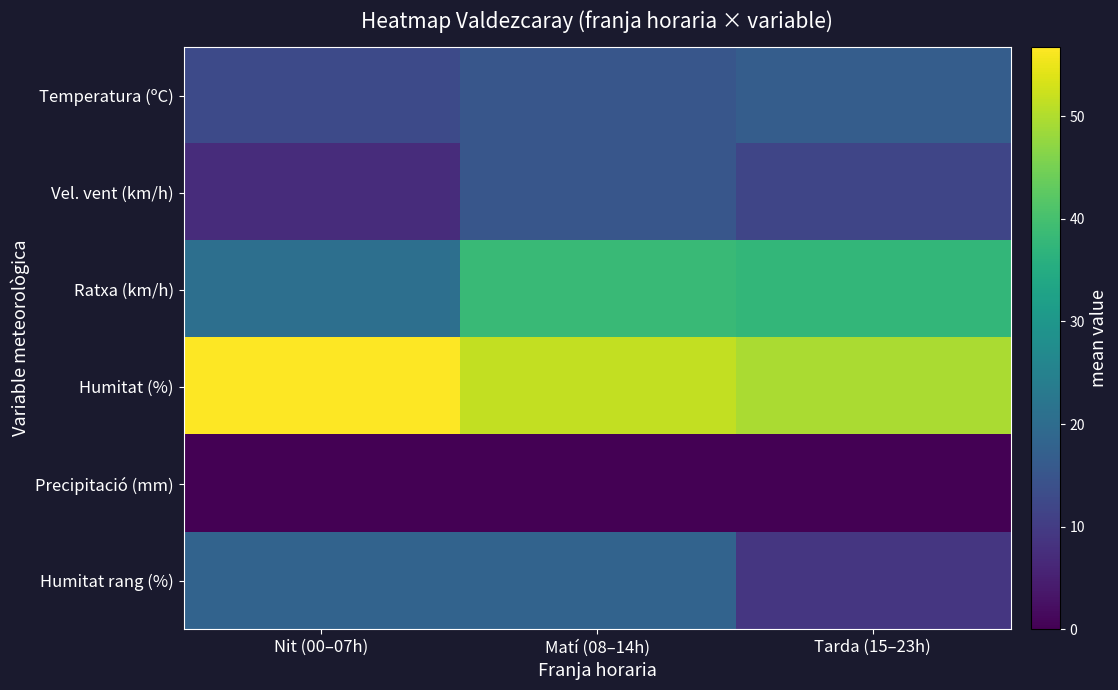

Count the number of categories in the chart.

3